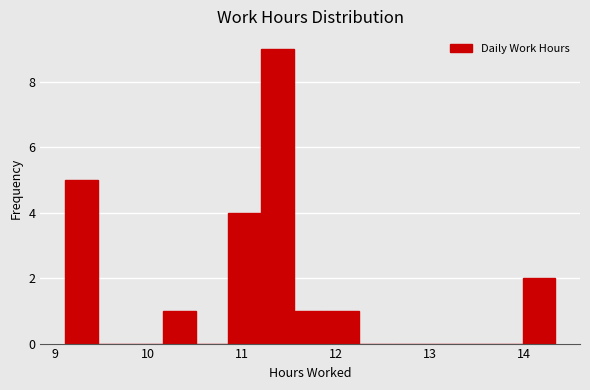

Read against the x-axis, roughly where is the centre of the tallest bar?

11.4